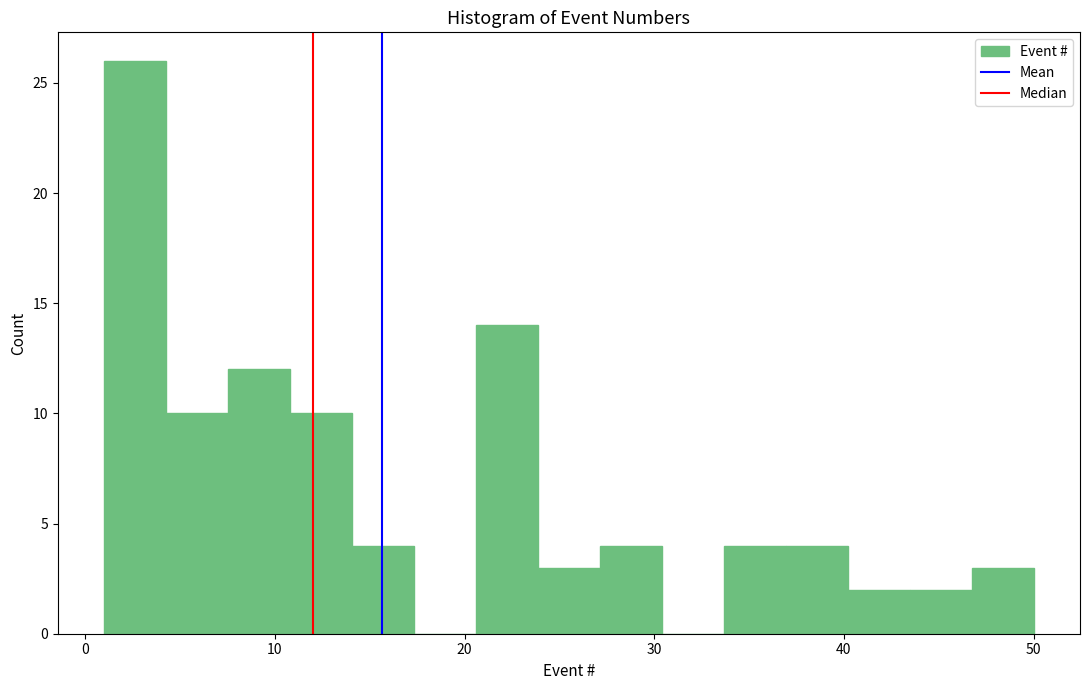

Around what value on the x-axis is the tallest bar? Give the approximate position of its centre, as read against the axis.

3